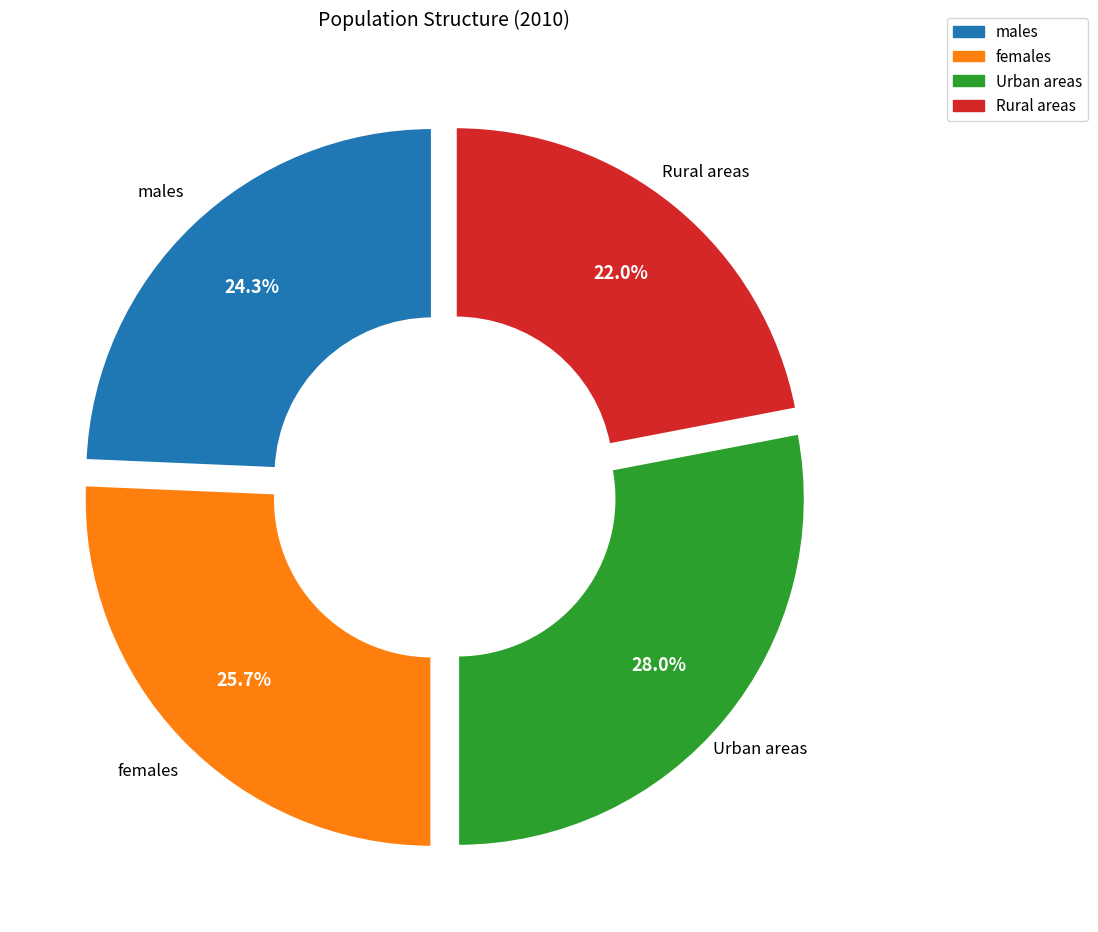

To the nearest percent, what is the combined percentage of Urban areas and males?

52%